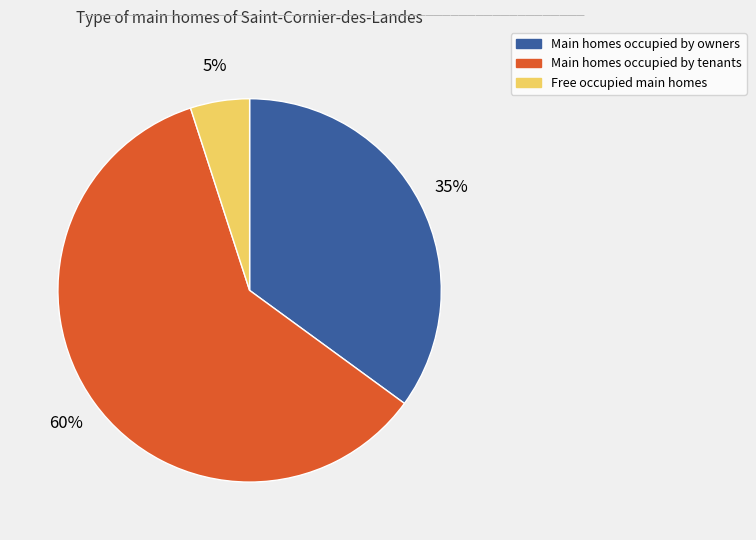

To the nearest percent, what is the average slice percentage?

33%